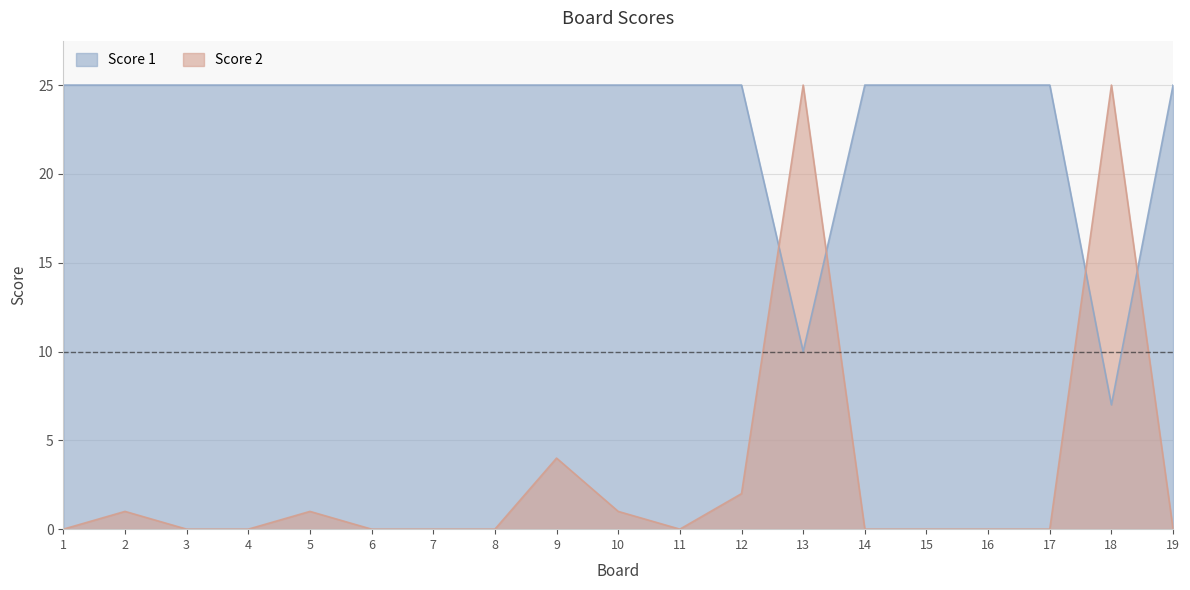

In Score 2, how many points are lower than both neighbors (excluding endpoints)?

1